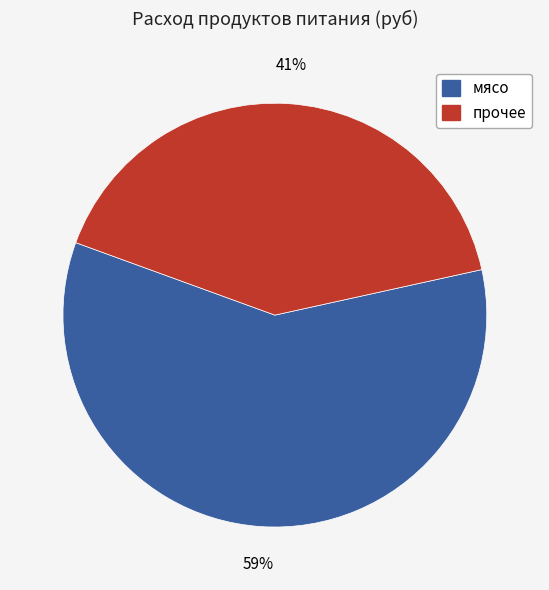

Does any single category account for the majority?

Yes